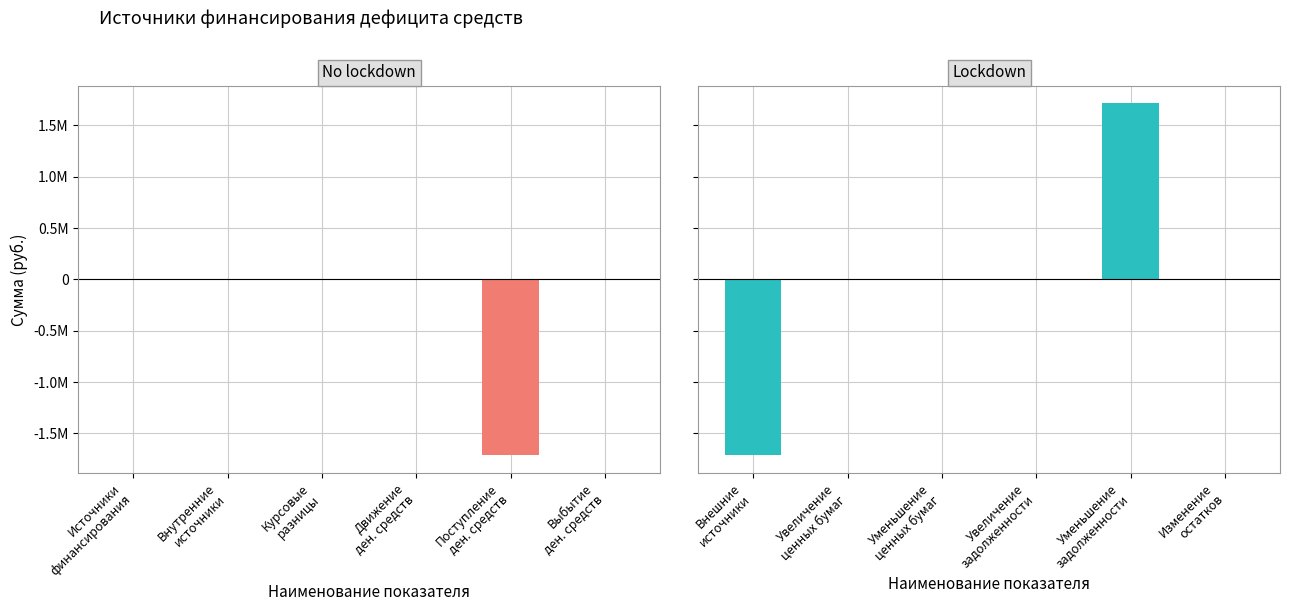

Count the number of categories in the chart.

6